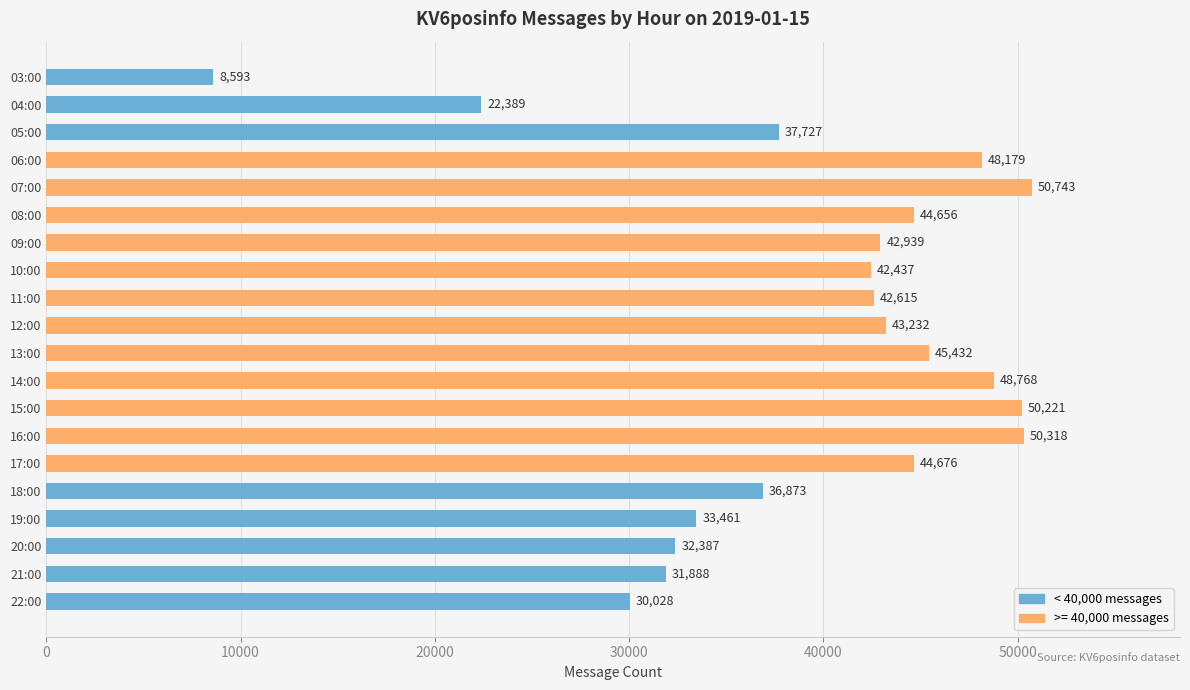

What is the difference between the second highest and second lowest values?

27929